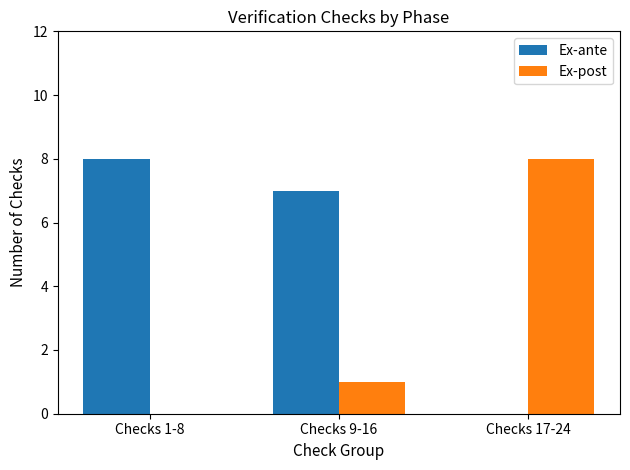

Count the number of data series in this chart.

2